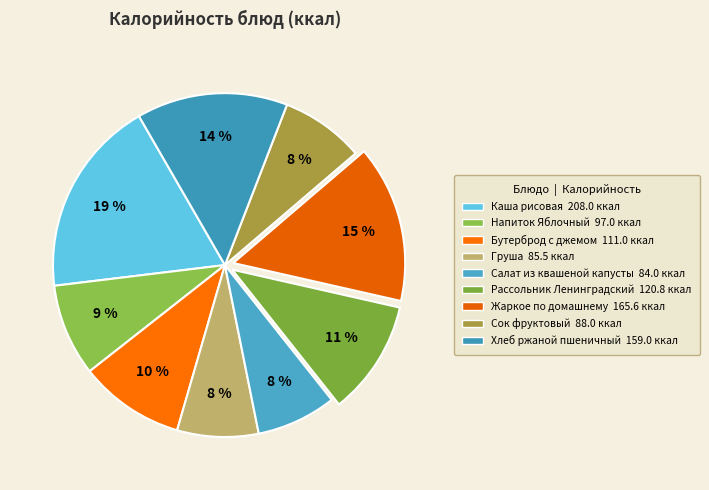

Rank the categories by value from lowest to highest.

Салат из квашеной капусты, Груша, Сок фруктовый, Напиток Яблочный, Бутерброд с джемом, Рассольник Ленинградский, Хлеб ржаной пшеничный, Жаркое по домашнему, Каша рисовая